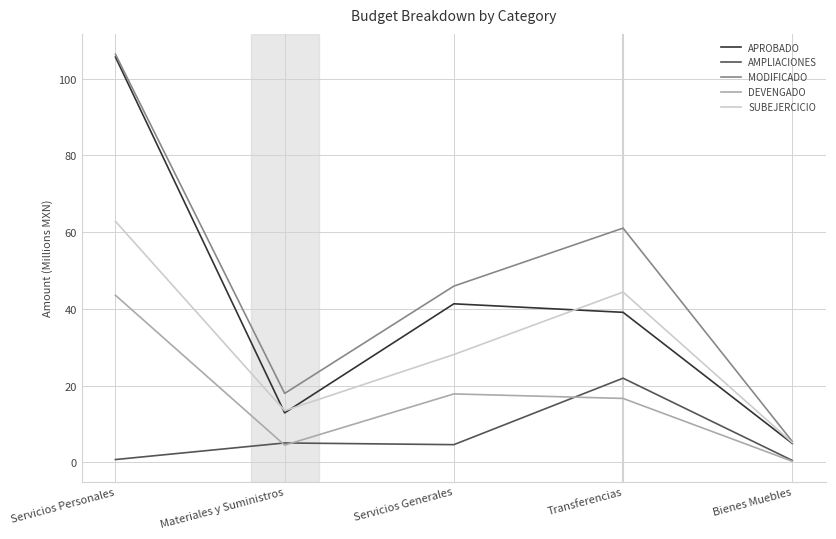

Does the chart have visible grid lines?

Yes